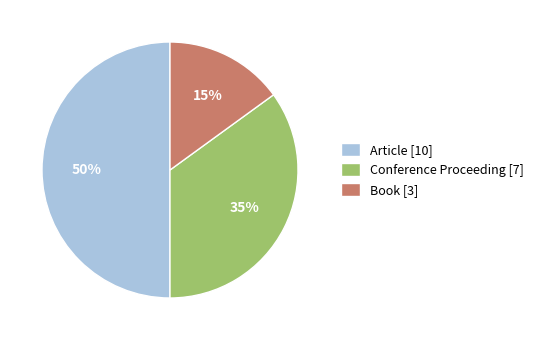

To the nearest percent, what portion does Book represent?

15%